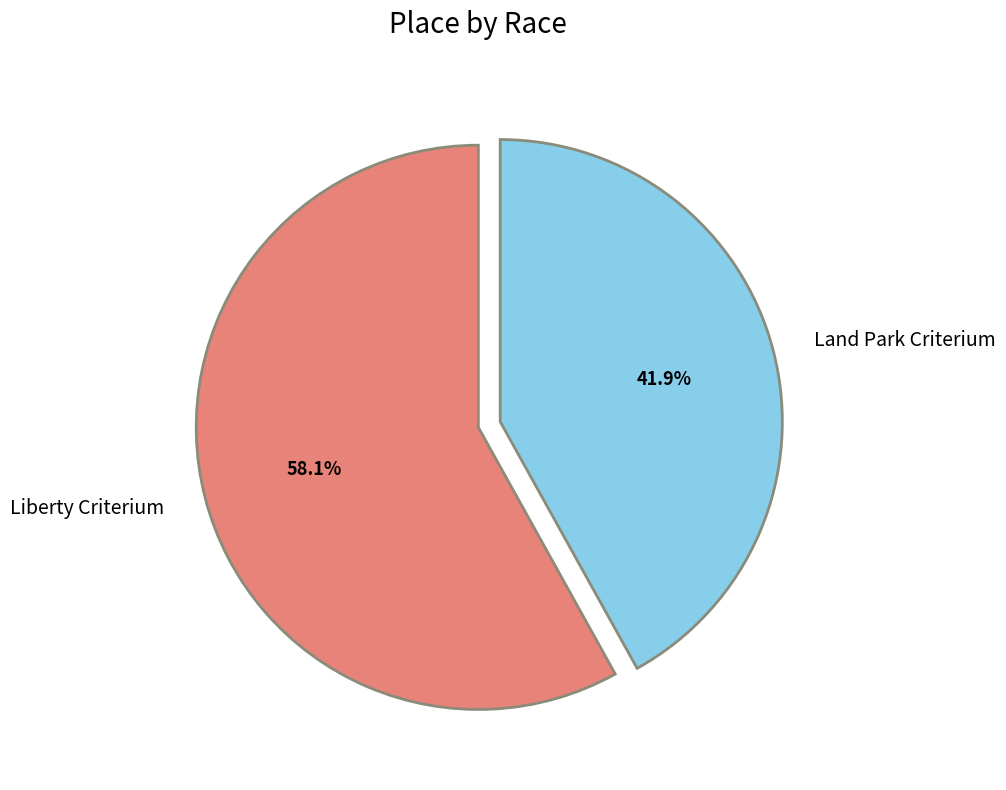

What is the total percentage of Land Park Criterium and Liberty Criterium?

100.0%